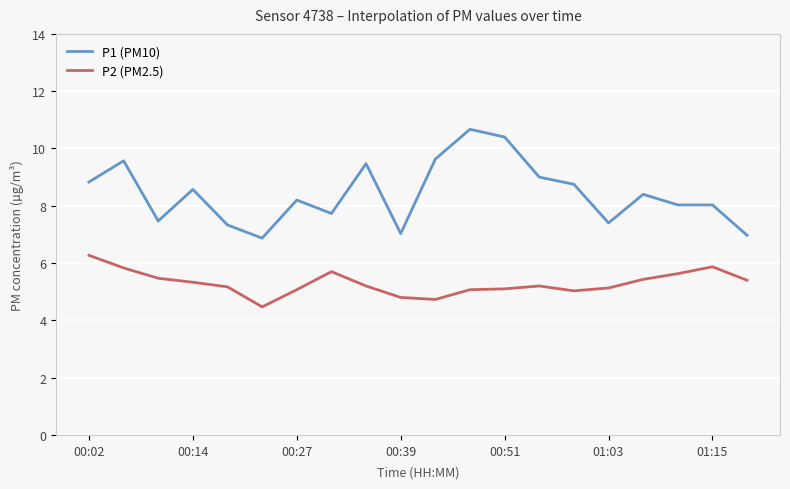

True or false: P2 (PM2.5) and P1 (PM10) cross at least once.

False